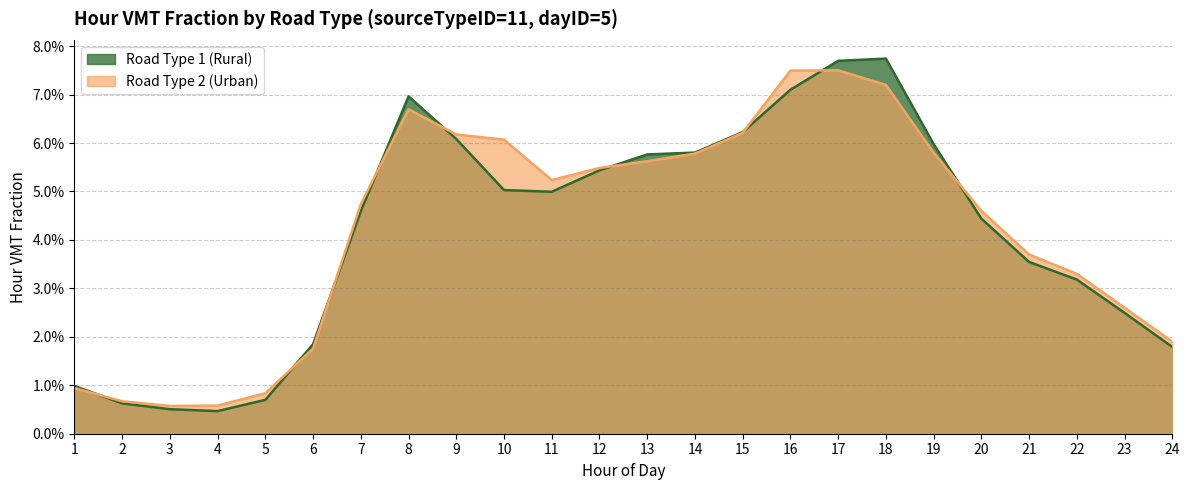

True or false: Road Type 2 (Urban) and Road Type 1 (Rural) cross at least once.

True